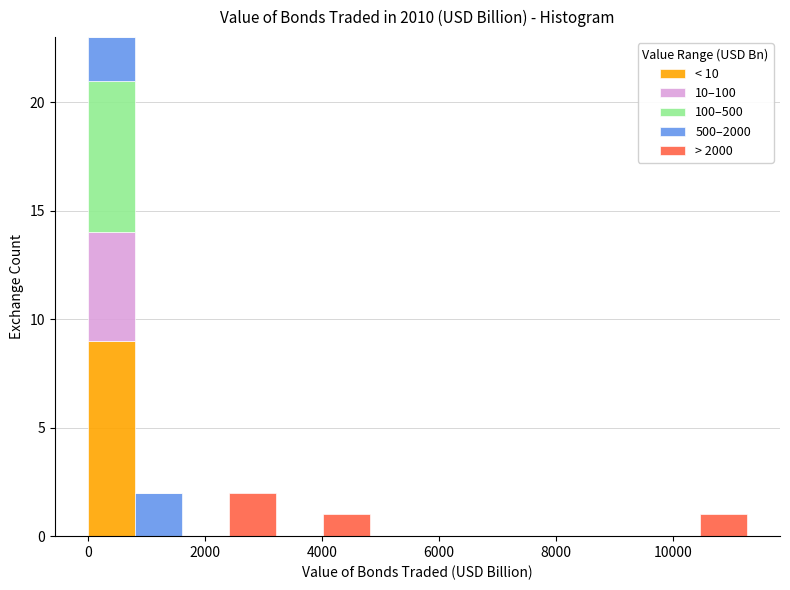

What is the total height of the stacked bar covering 4000 to 4800 on the x-axis? Neither the bar edges nor the heights are printed on the chart, so give them approximately, as read against the axes.

1